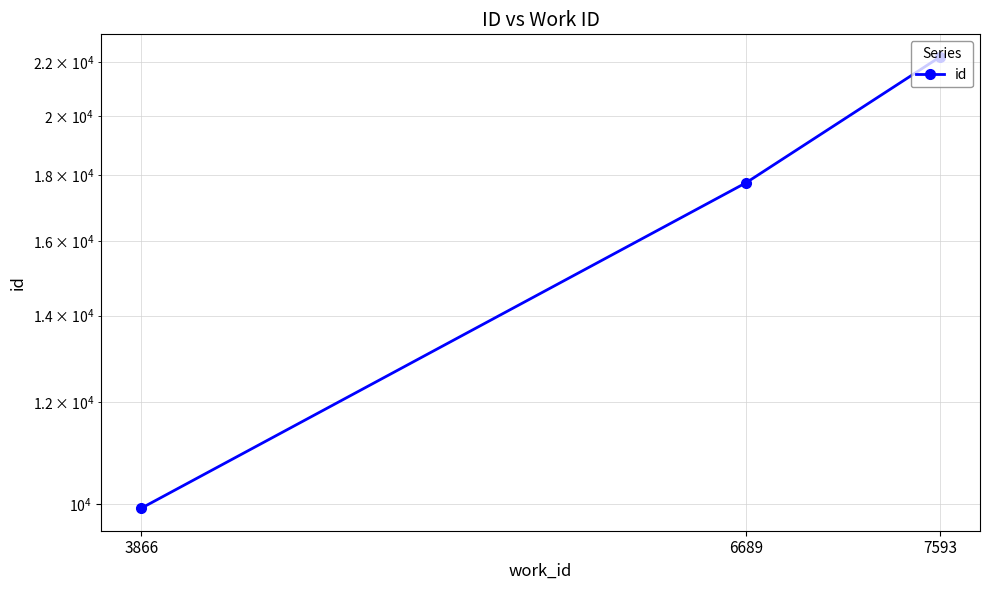

Is it true that the value at 6689 is 17751?

True